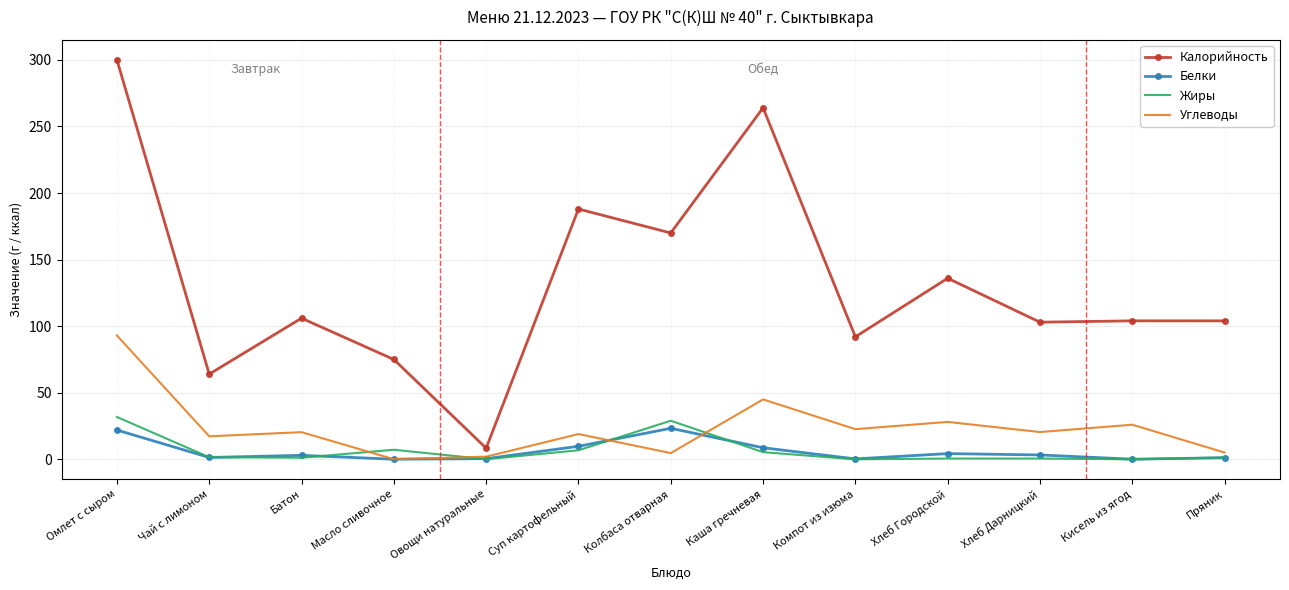

What are all the series names shown in the legend?

Калорийность, Белки, Жиры, Углеводы